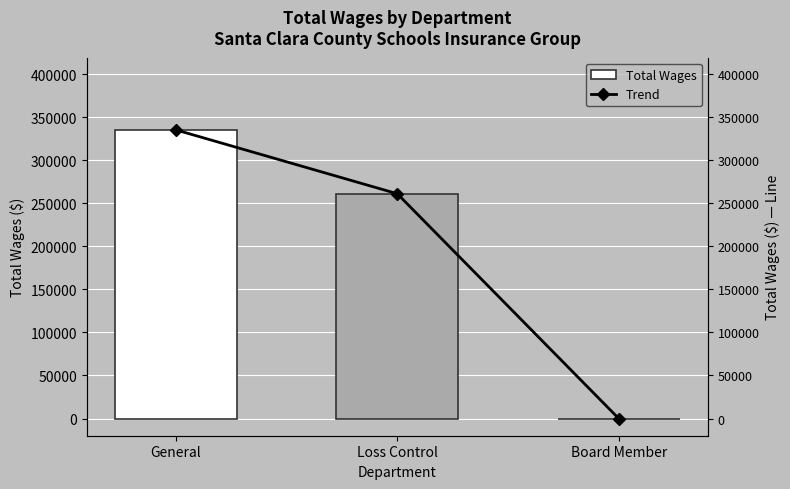

Is the value of Total Wages at General greater than the value of Trend at Board Member?

Yes